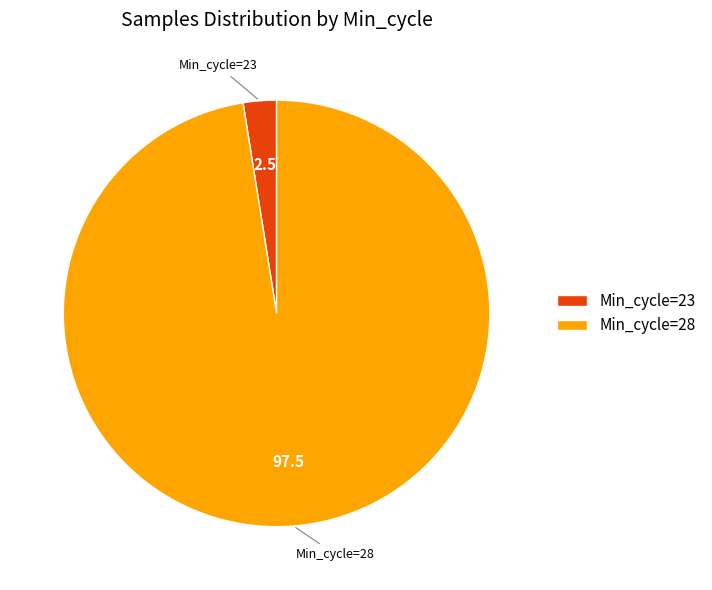

Which slice is the smallest?

Min_cycle=23